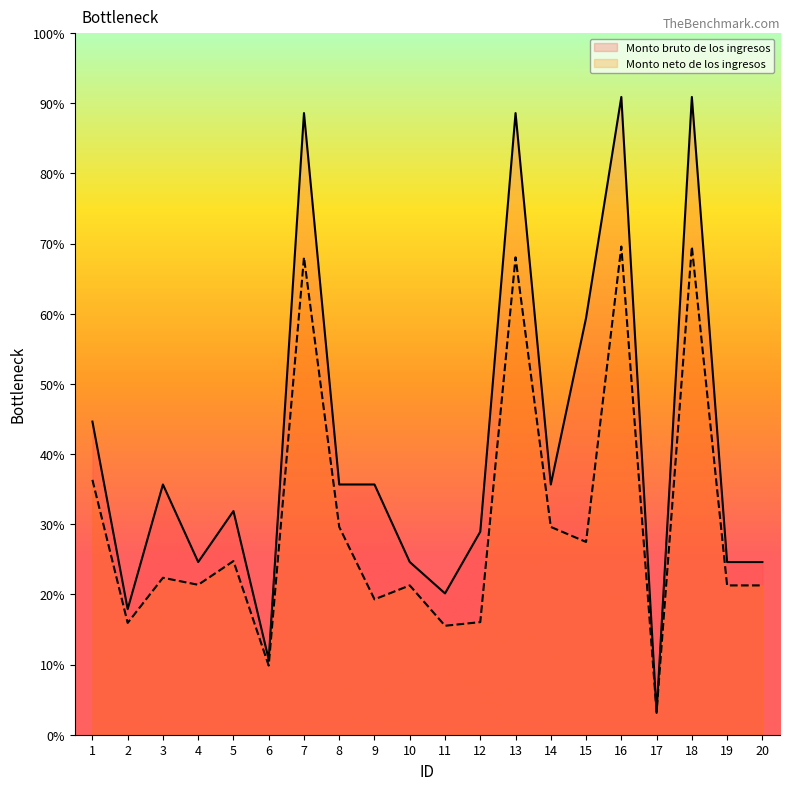

Which category has the highest value in the Monto neto de los ingresos series?

16